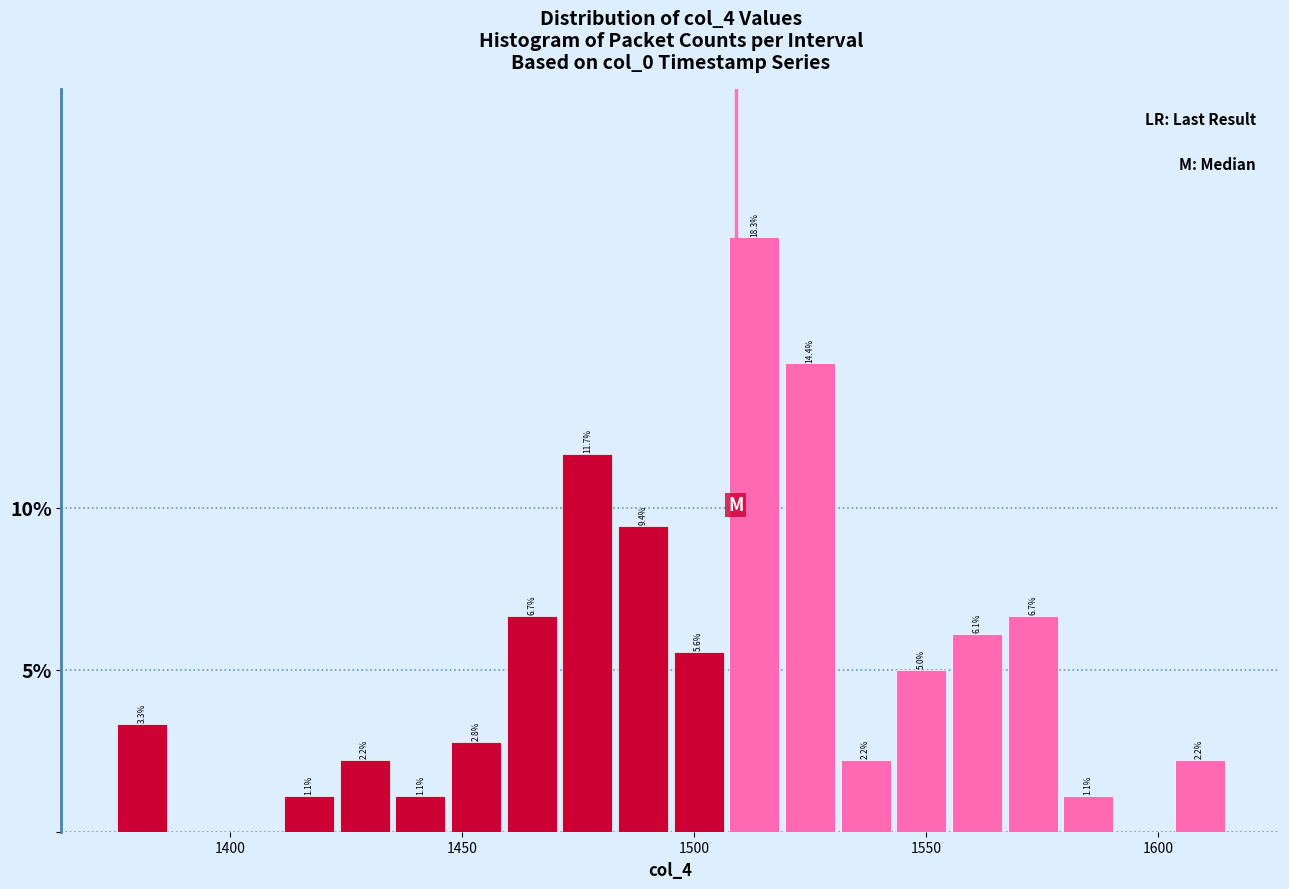

Around what value on the x-axis is the tallest bar? Give the approximate position of its centre, as read against the axis.

1515